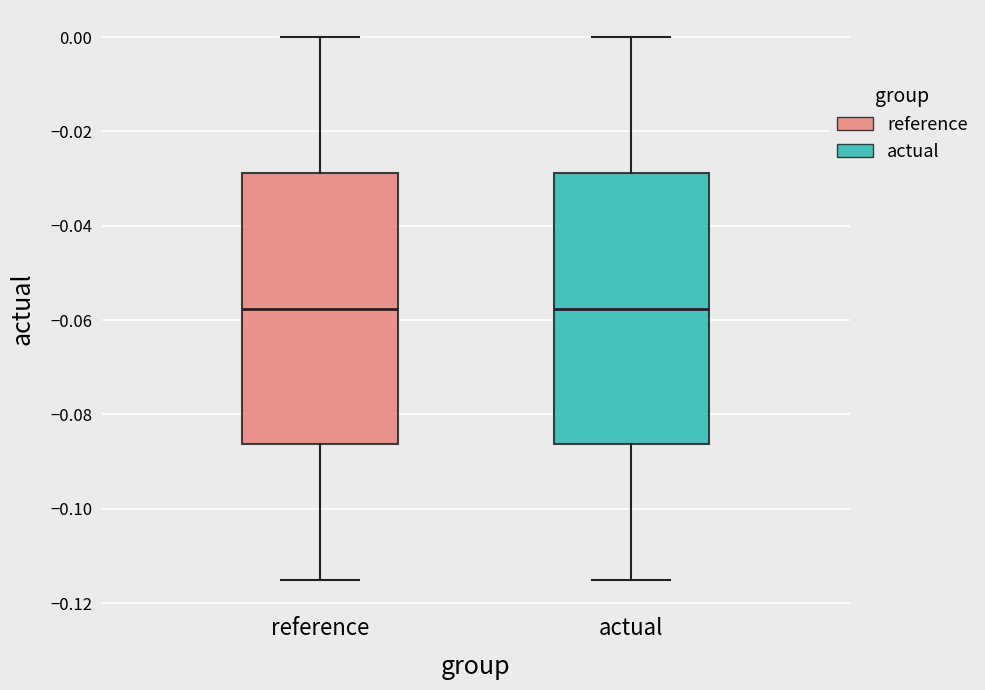

Reading left to right, transcribe this box plot: for each box, give where its median line is, the range the box spans, and where its two whiskers end, as read against the y-axis. The values are not printed on the chart, so give them approximately, as read against the axis.

reference: median -0.058, box -0.086 to -0.028, whiskers -0.116 to 0.000
actual: median -0.058, box -0.086 to -0.028, whiskers -0.116 to 0.000